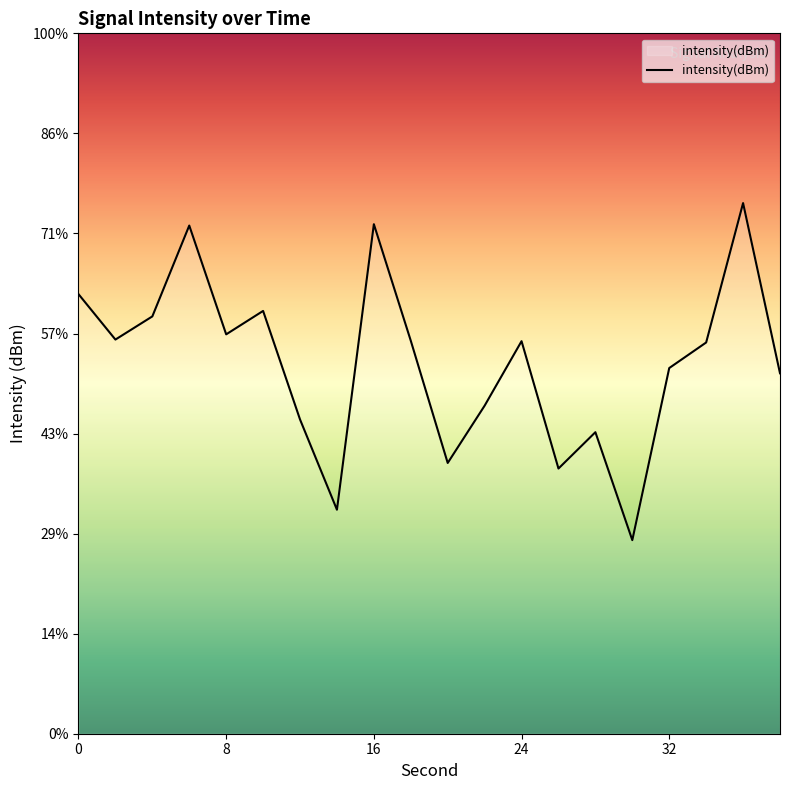

True or false: the data shows -129.9 at 28.

True